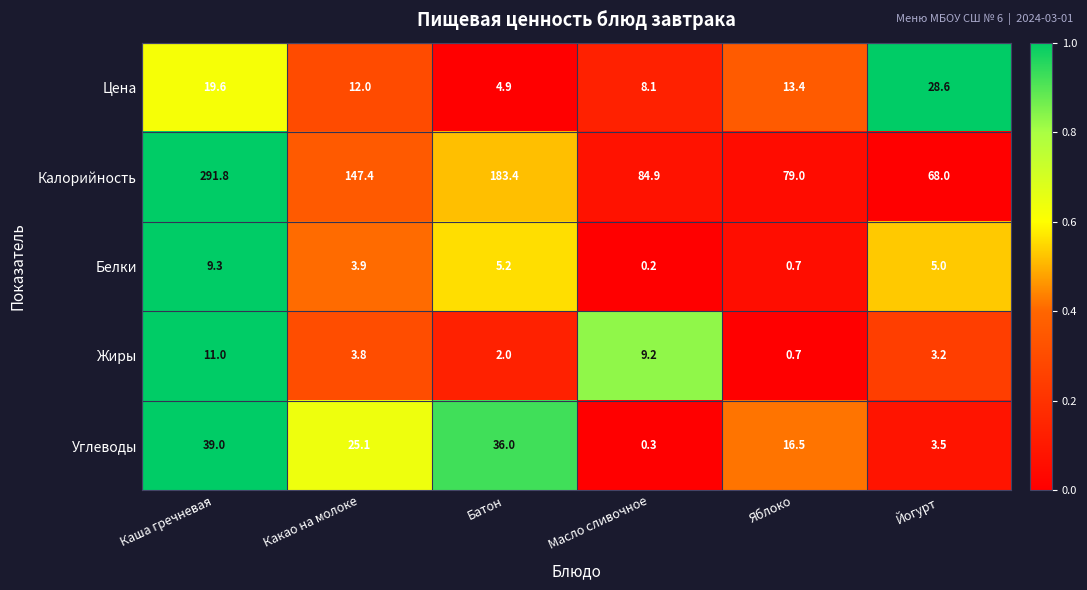

Which category has the highest value in the Калорийность series?

Каша гречневая